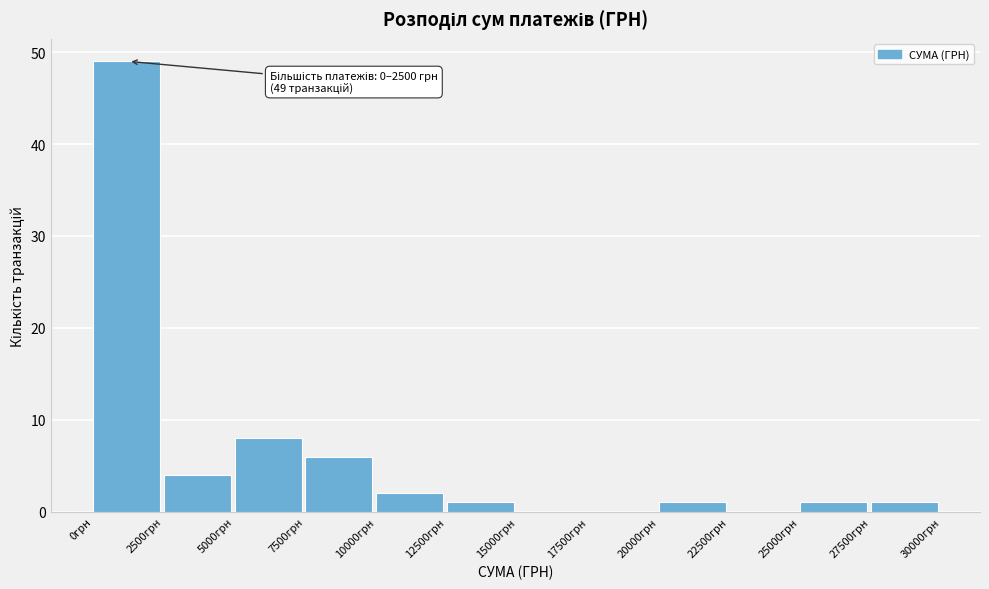

Which range on the x-axis has the tallest bar?

0 to 2500